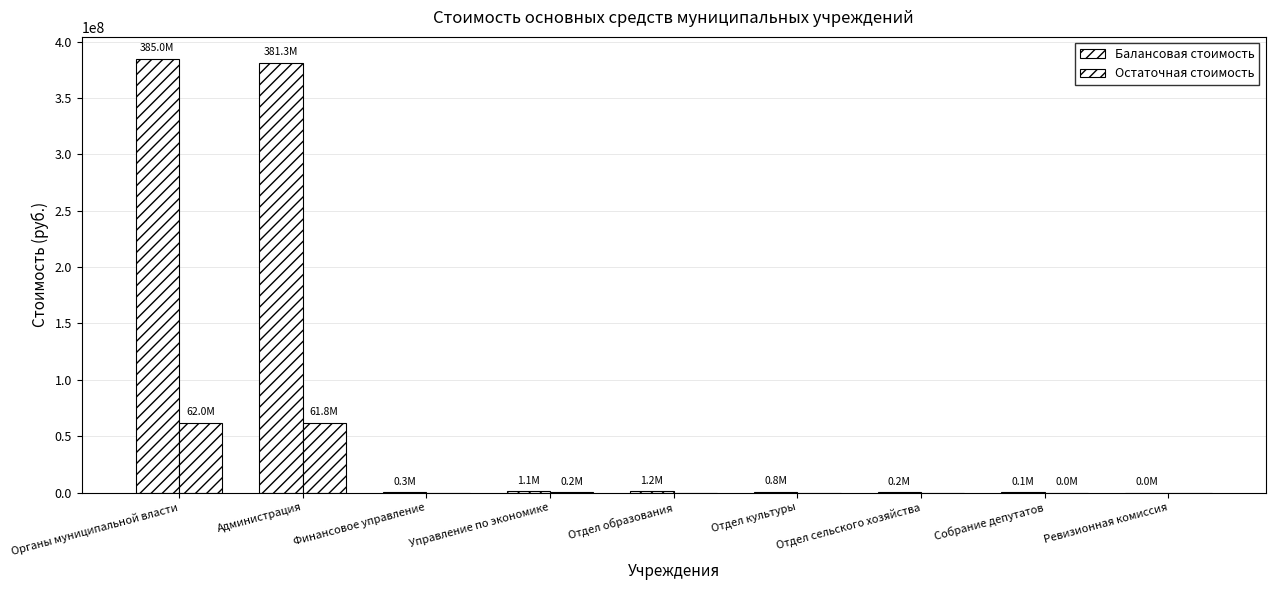

Reading left to right, list all the values displayed in this chart.

Балансовая стоимость: 385021802.2	381297610.2	300554.3	1098055.9	1224704.0	777550.7	205788.4	88551.8	28987.0
Остаточная стоимость: 61958754.3	61761722.0	0.0	194717.5	0.0	0.0	0.0	2314.8	0.0